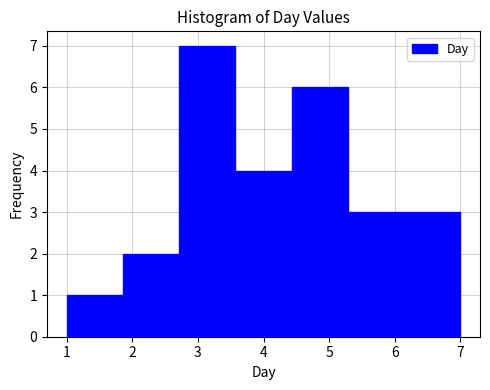

Over which range of the x-axis is the bar tallest?

2.7 to 3.6